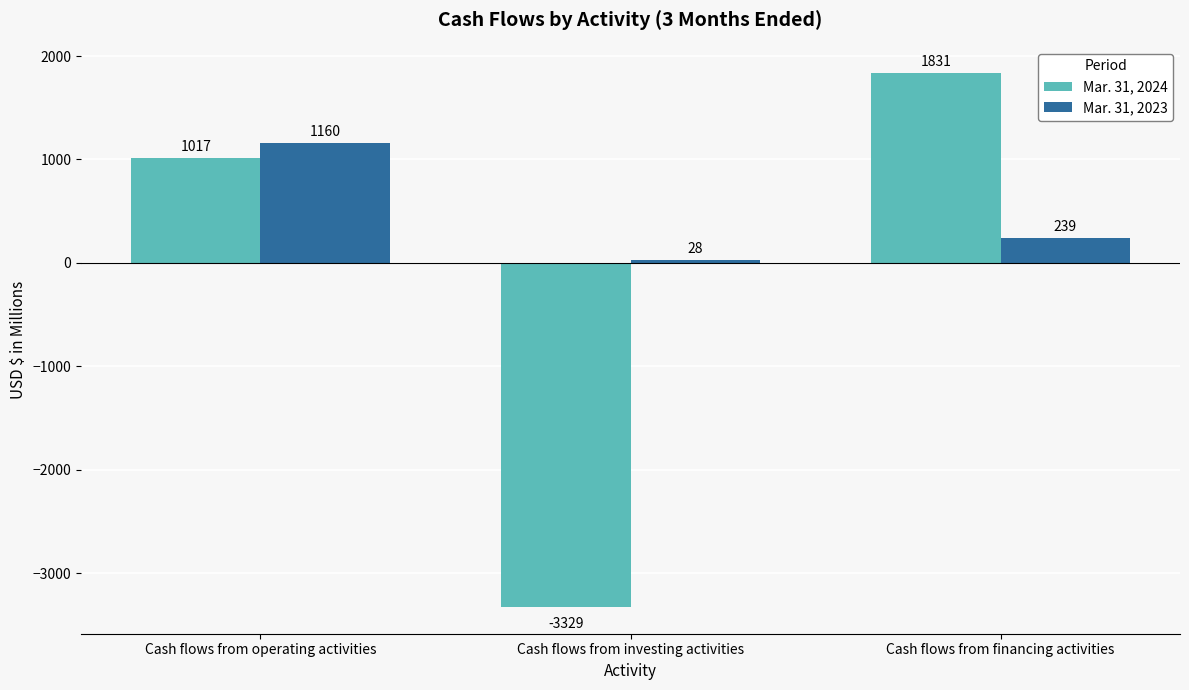

How many series are shown in this chart?

2